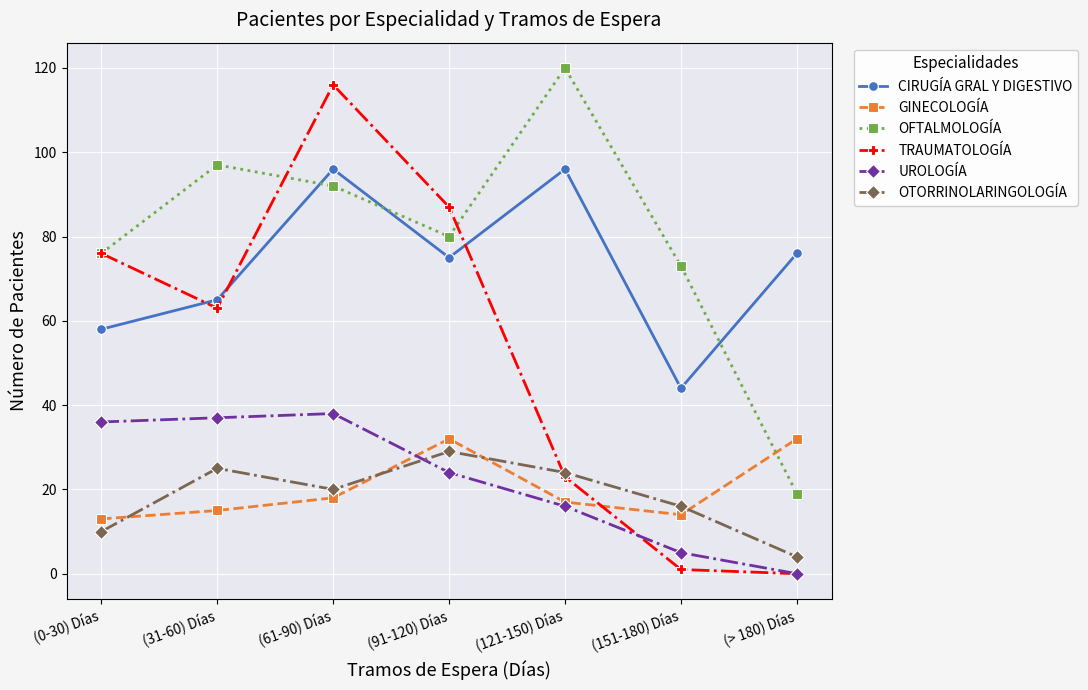

How many interior local peaks does the UROLOGÍA series have?

1